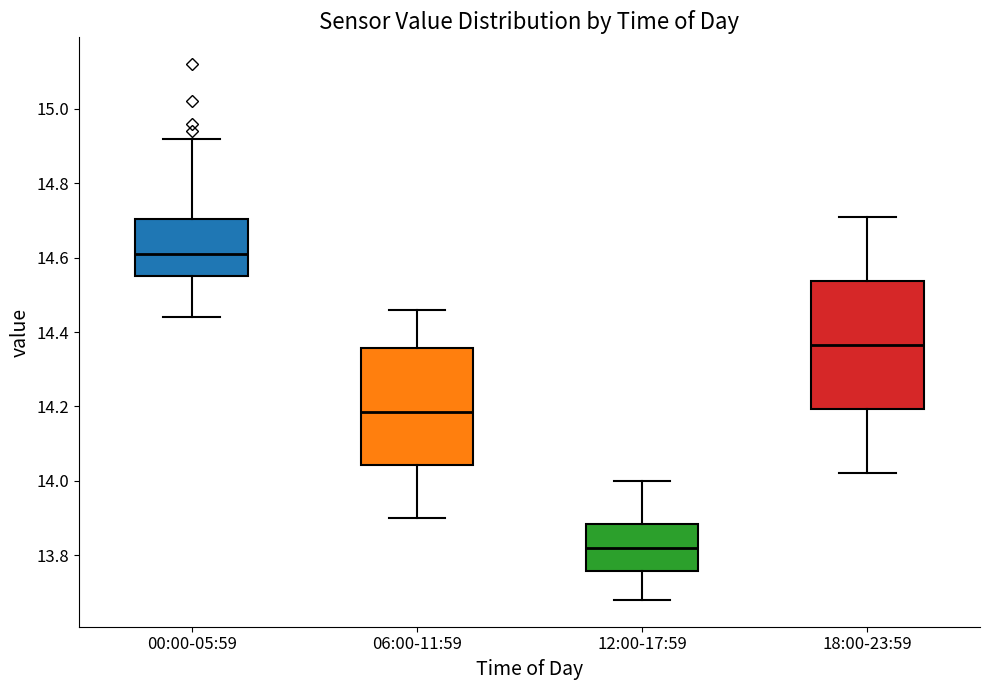

Which box's median line is the highest?

00:00-05:59